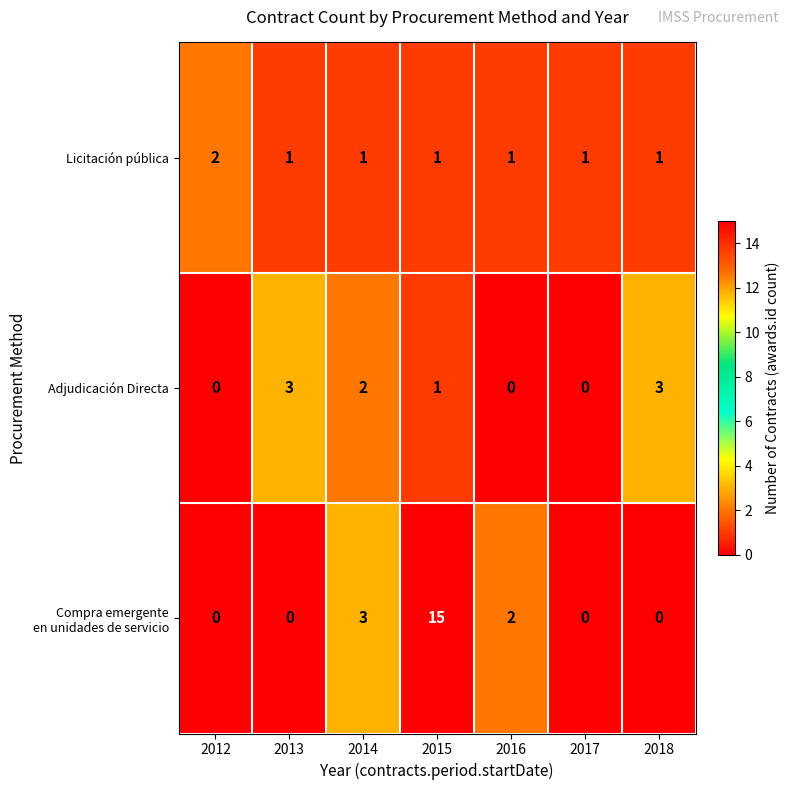

How many data points in Adjudicación Directa are less than 1?

3